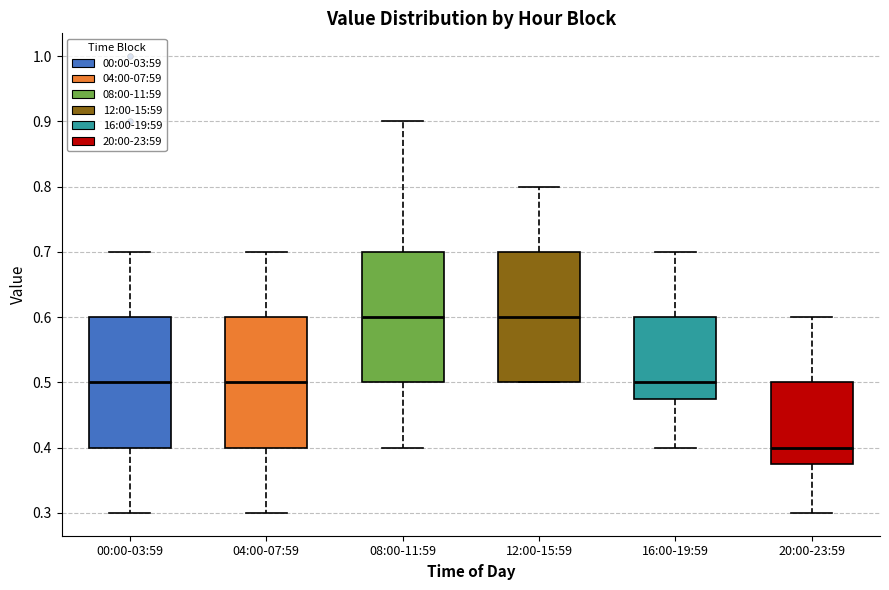

Where does the upper whisker of the box for 20:00-23:59 end on the y-axis? The values are not printed on the chart, so give them approximately, as read against the axis.

0.60